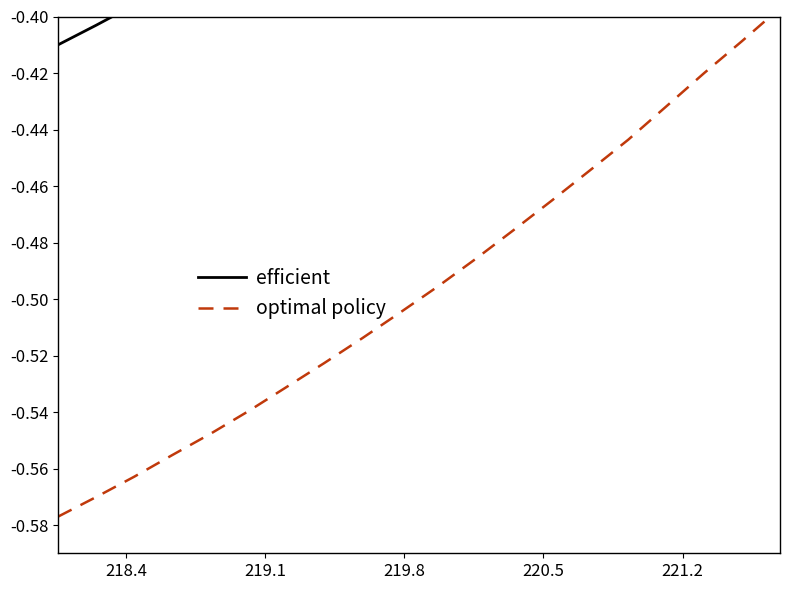

True or false: efficient and optimal policy intersect in this chart.

False